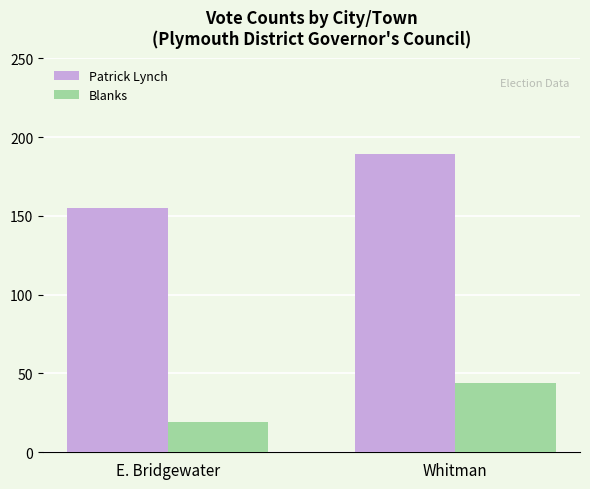

What position from the right is Whitman?

1